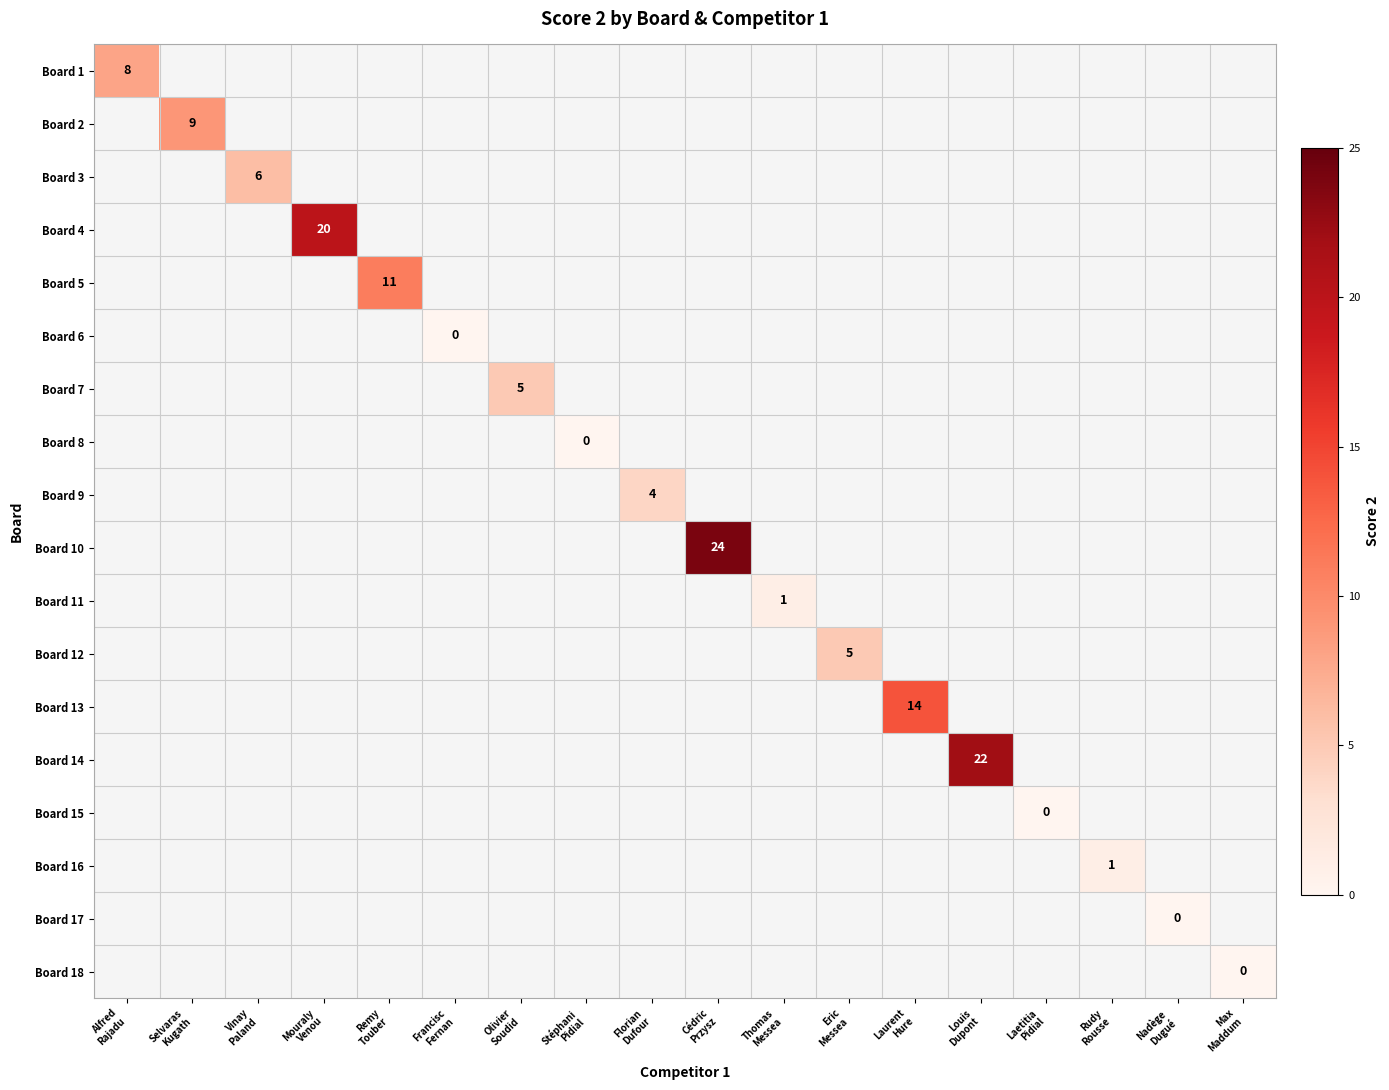

What is the greatest value displayed?

24.0